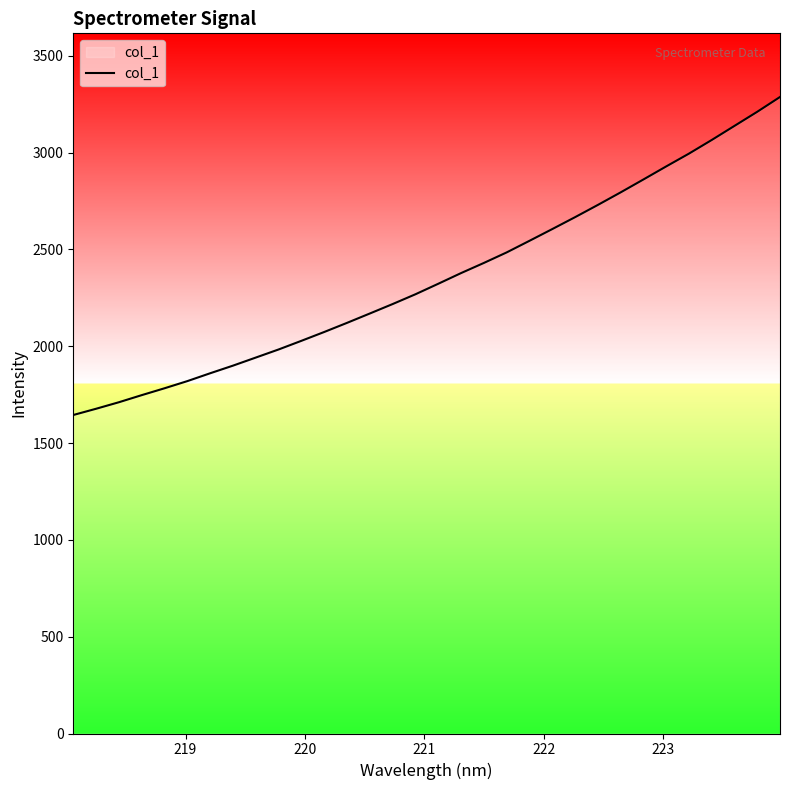

True or false: the data has more than 1 interior local peaks.

False